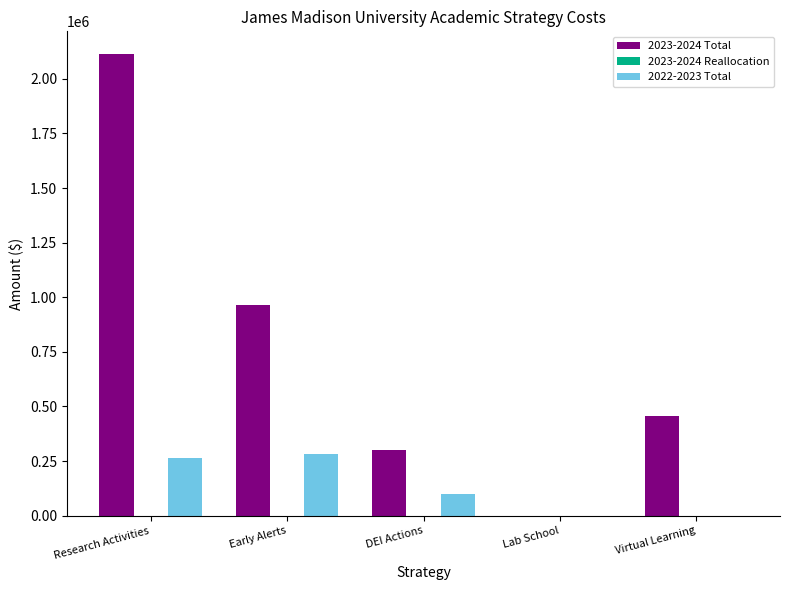

At which category does the chart reach its peak across all series?

Research Activities